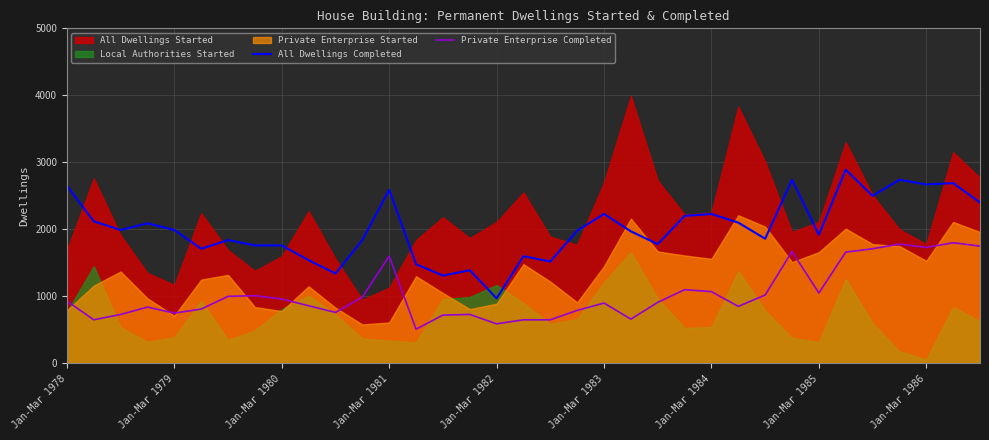

The Private Enterprise Completed series shows 590 at Jan-Mar 1982. True or false?

True